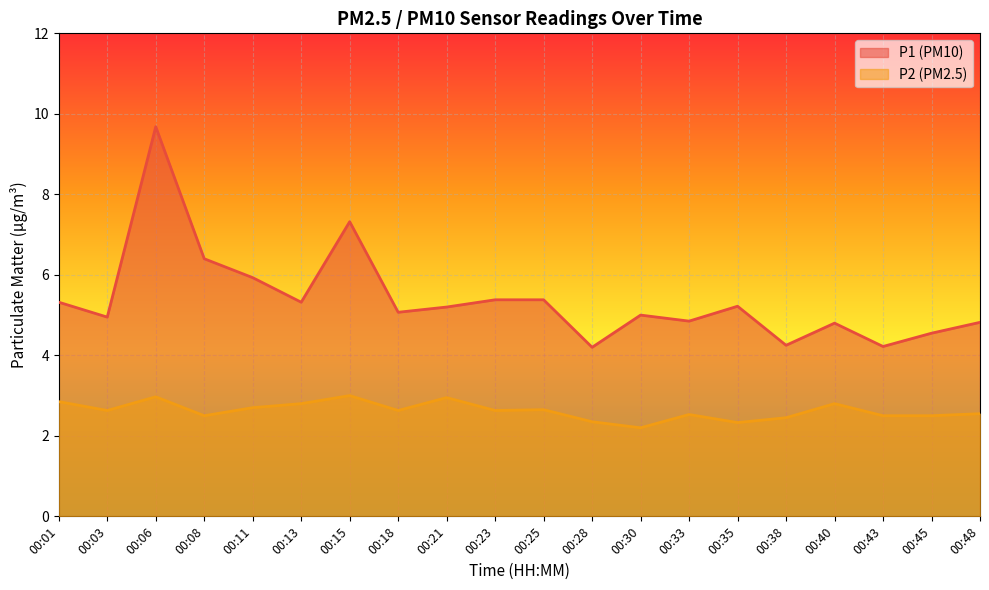

The P2 series shows 2.5 at 00:33. True or false?

True